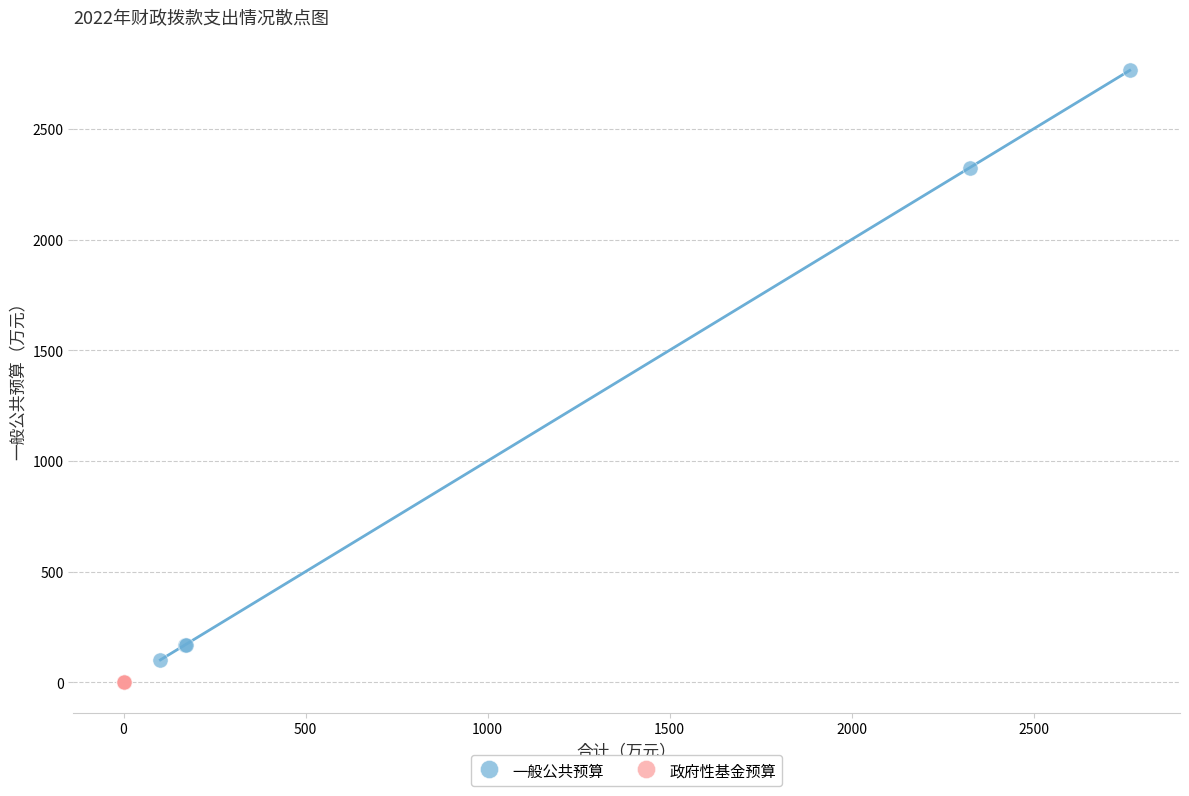

Which series reaches the maximum Y coordinate?

一般公共预算